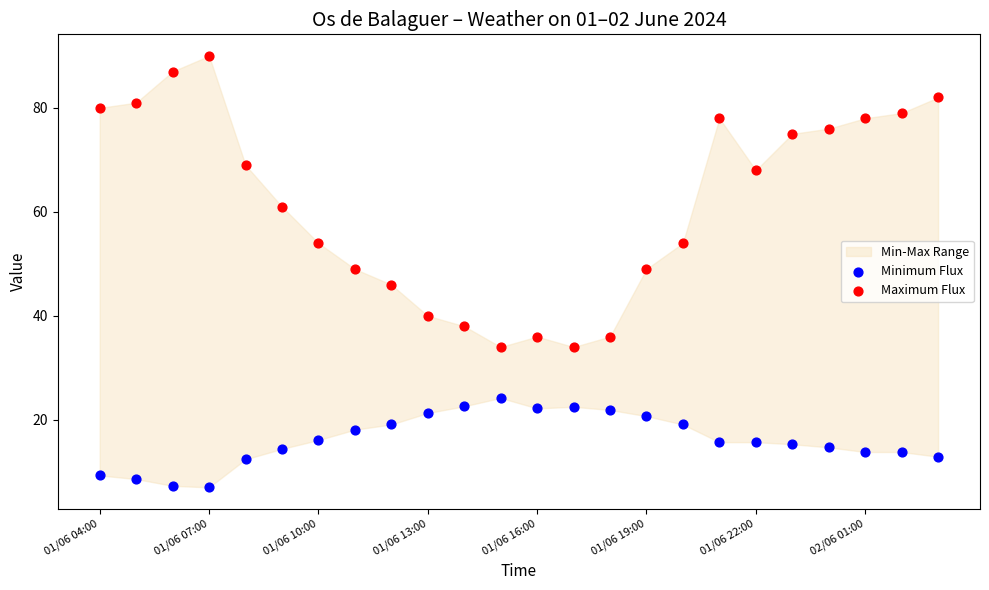

Across all data points, what is the range of Y values (max minus min)?

83.0